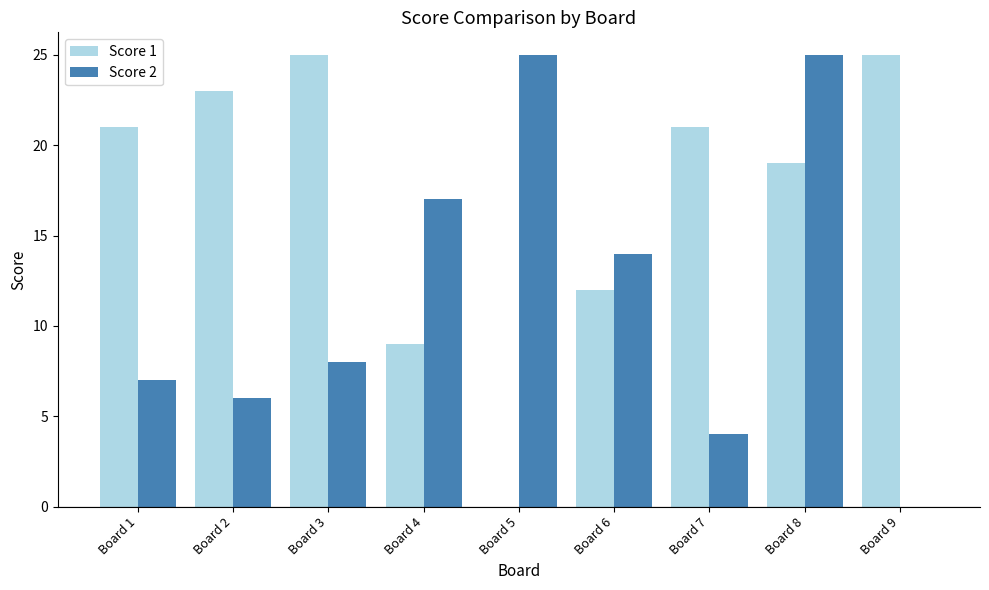

What is the maximum value shown in the chart?

25